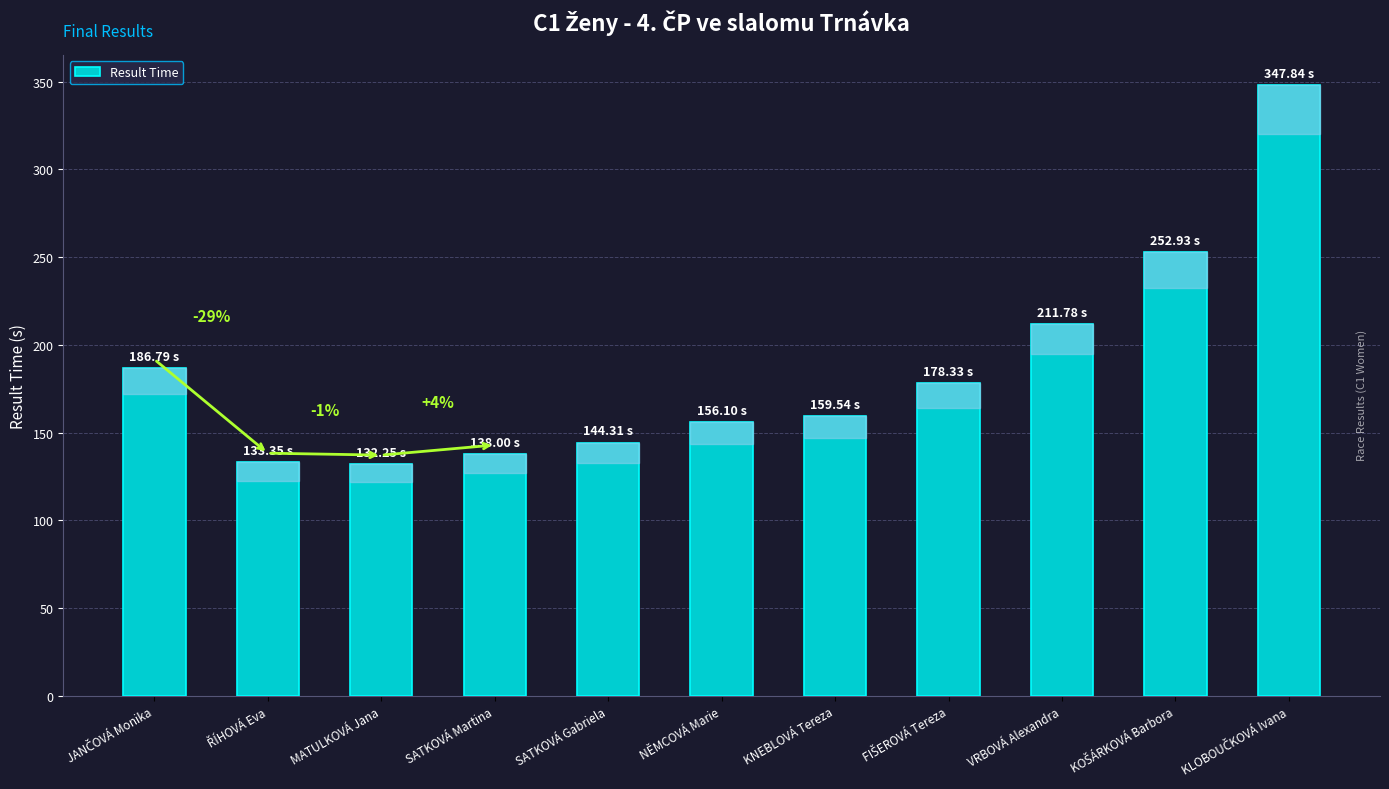

What is the sum of all values?

2041.2